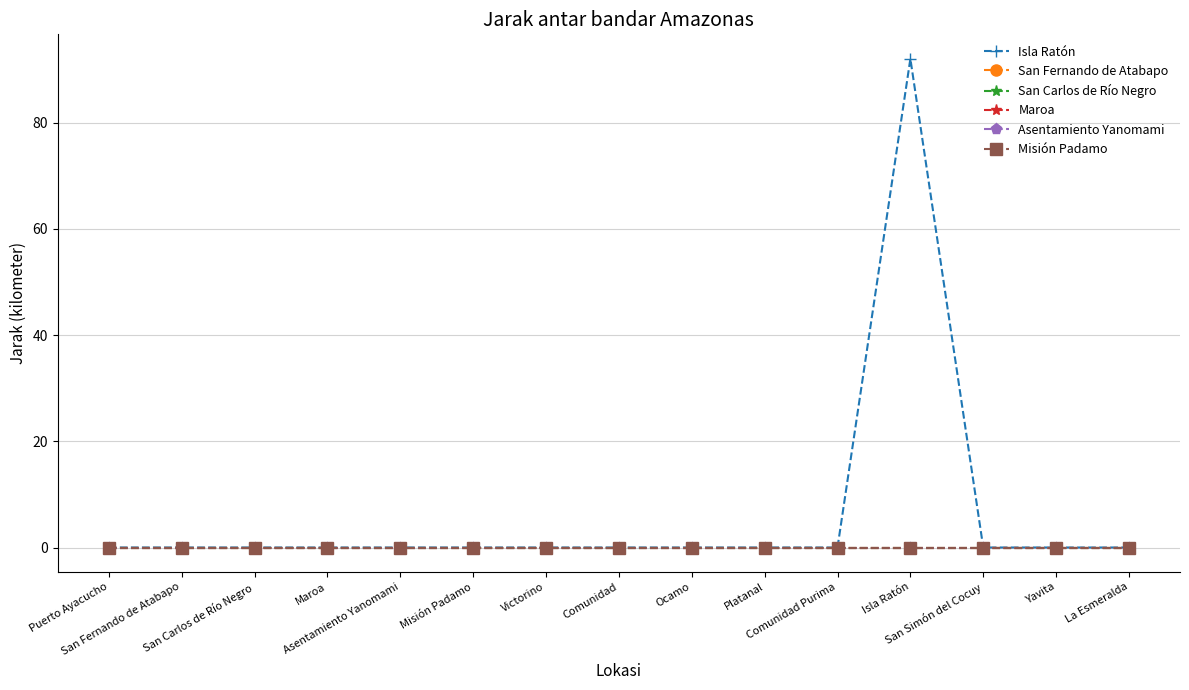

What is the highest value of the Isla Ratón series?

92